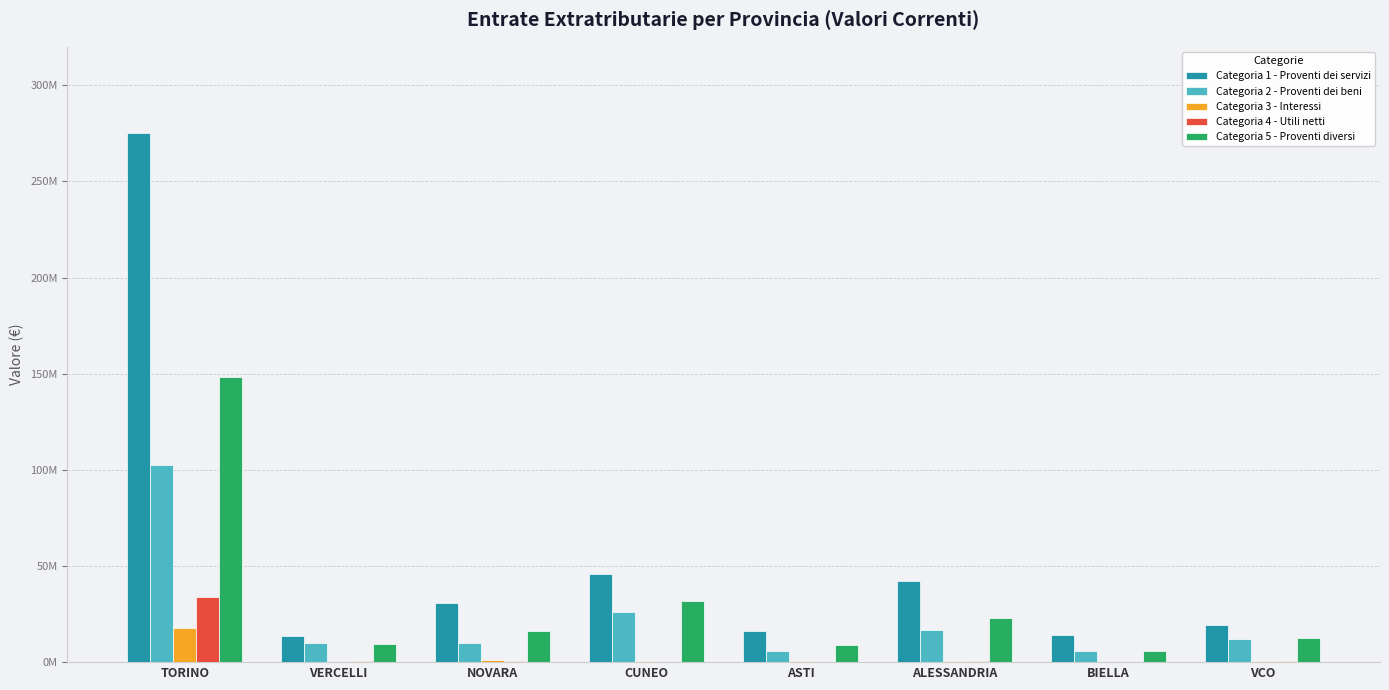

Are the bars horizontal?

No